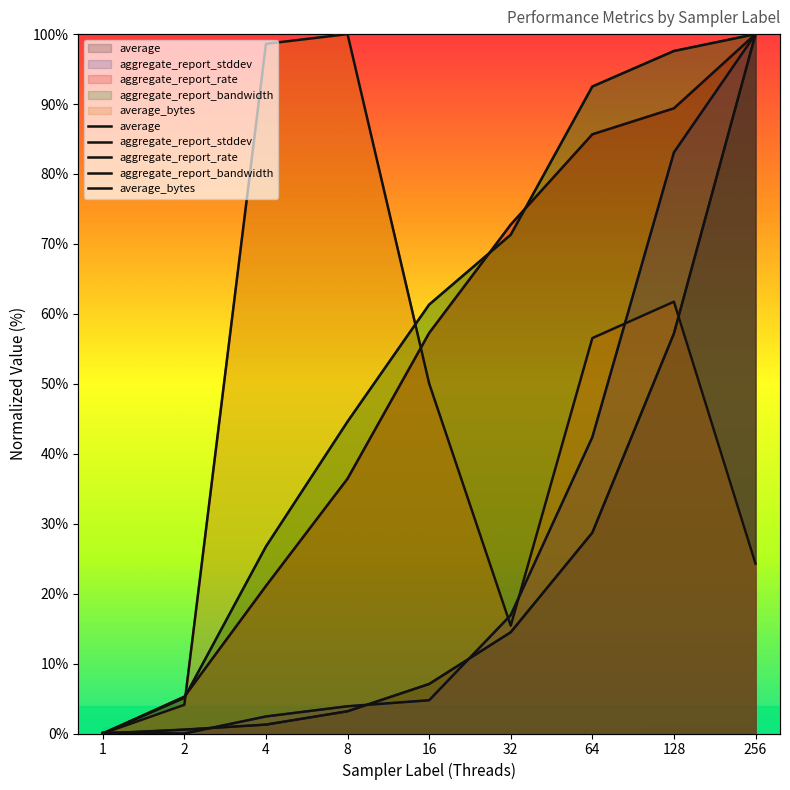

What is the difference between the second highest and minimum values in the average_bytes series?

98.6